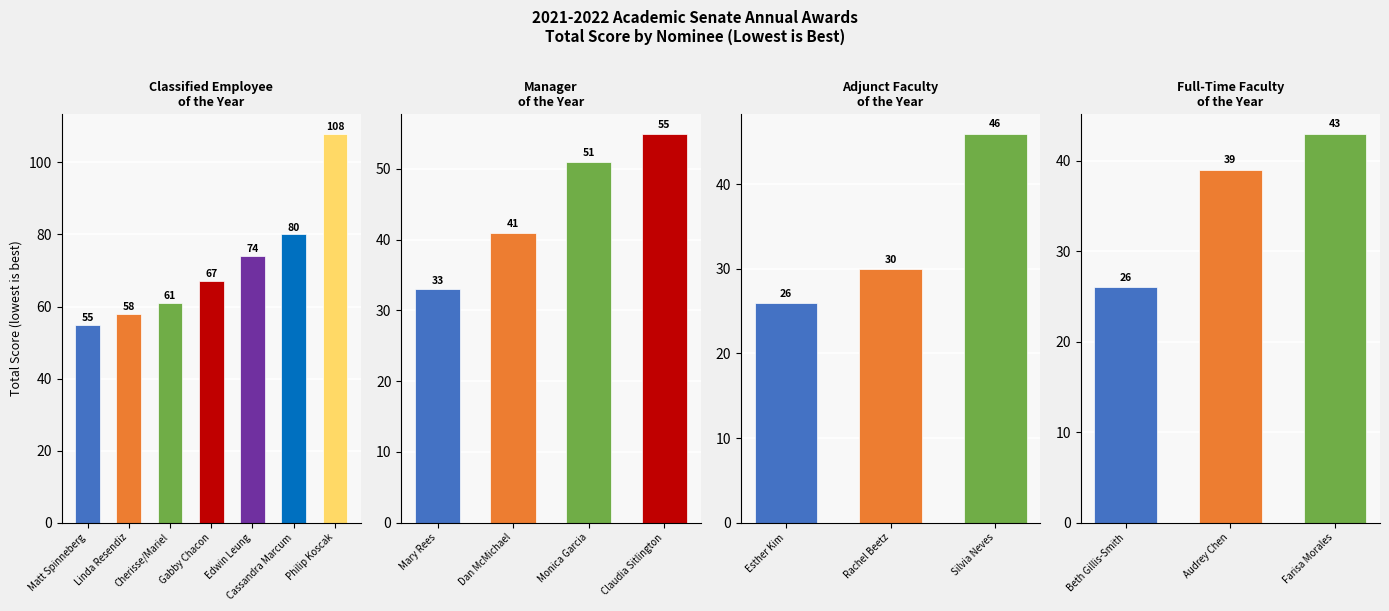

What is the maximum value shown in the chart?

108